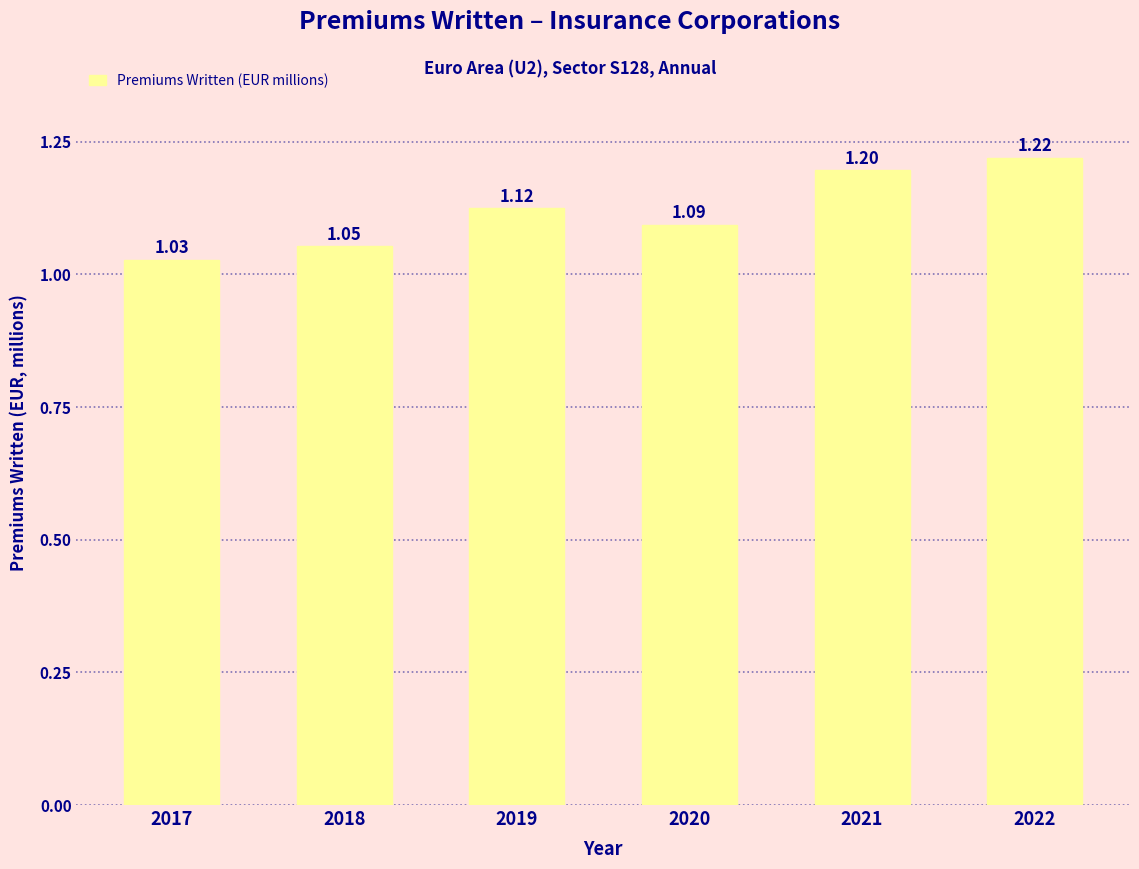

What is the sum of all values?

6.7